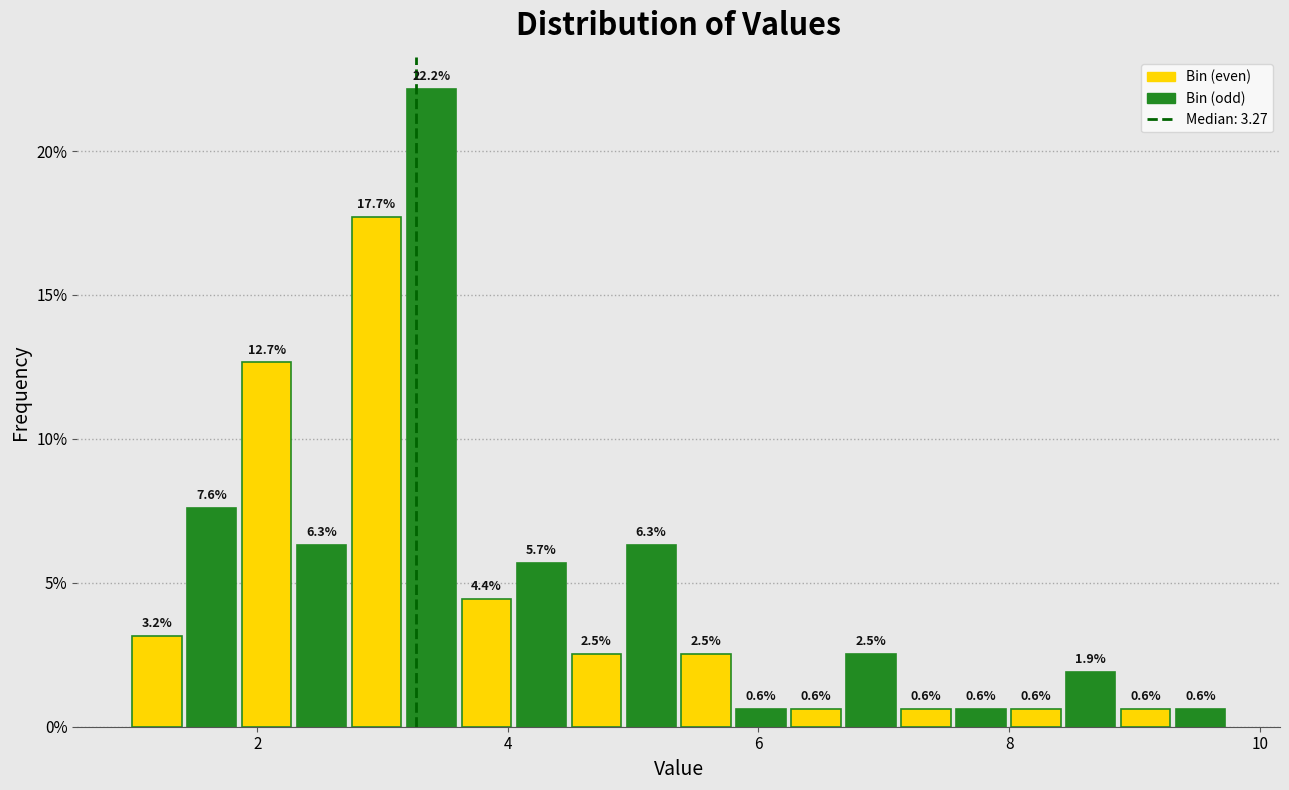

Read against the x-axis, roughly where is the centre of the tallest bar?

3.4